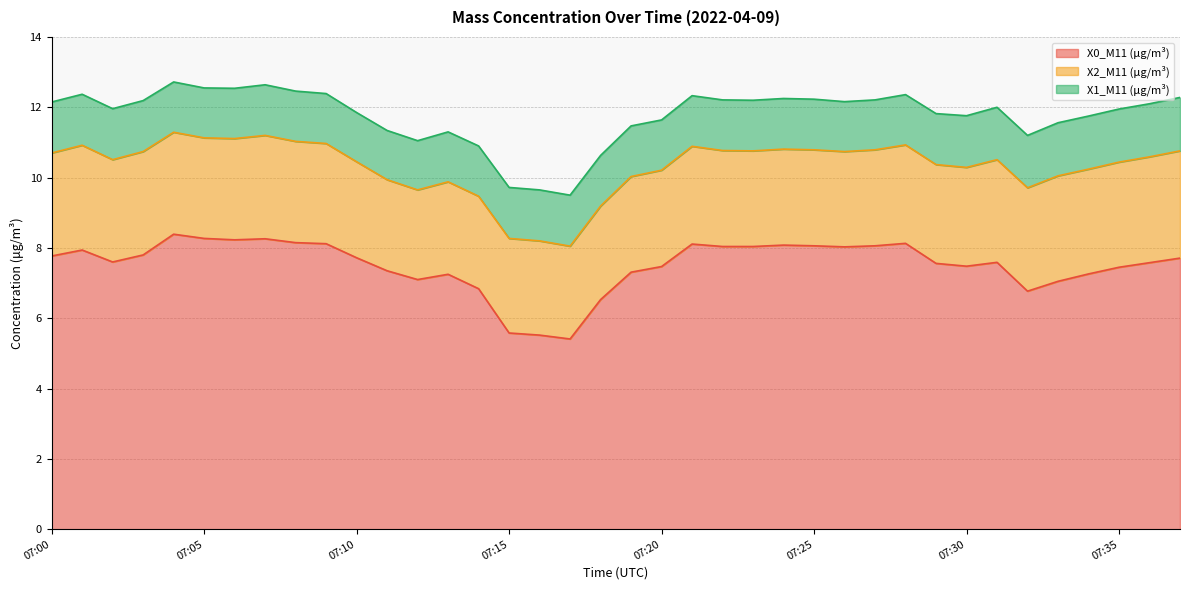

Reading left to right, transcribe all the data shown in this chart.

X0_M11 (μg/m³): 07:00=7.8	07:01=7.9	07:02=7.6	07:03=7.8	07:04=8.4	07:05=8.3	07:06=8.2	07:07=8.3	07:08=8.2	07:09=8.1	07:10=7.7	07:11=7.3	07:12=7.1	07:13=7.2	07:14=6.8	07:15=5.6	07:16=5.5	07:17=5.4	07:18=6.5	07:19=7.3	07:20=7.5	07:21=8.1	07:22=8.0	07:23=8.0	07:24=8.1	07:25=8.1	07:26=8.0	07:27=8.1	07:28=8.1	07:29=7.6	07:30=7.5	07:31=7.6	07:32=6.8	07:33=7.0	07:34=7.3	07:35=7.5	07:36=7.6	07:37=7.7
X2_M11 (μg/m³): 07:00=2.9	07:01=3.0	07:02=2.9	07:03=2.9	07:04=2.9	07:05=2.9	07:06=2.9	07:07=2.9	07:08=2.9	07:09=2.9	07:10=2.7	07:11=2.6	07:12=2.5	07:13=2.6	07:14=2.6	07:15=2.7	07:16=2.7	07:17=2.6	07:18=2.7	07:19=2.7	07:20=2.7	07:21=2.8	07:22=2.7	07:23=2.7	07:24=2.7	07:25=2.7	07:26=2.7	07:27=2.7	07:28=2.8	07:29=2.8	07:30=2.8	07:31=2.9	07:32=2.9	07:33=3.0	07:34=3.0	07:35=3.0	07:36=3.0	07:37=3.0
X1_M11 (μg/m³): 07:00=1.4	07:01=1.4	07:02=1.4	07:03=1.4	07:04=1.4	07:05=1.4	07:06=1.4	07:07=1.4	07:08=1.4	07:09=1.4	07:10=1.4	07:11=1.4	07:12=1.4	07:13=1.4	07:14=1.4	07:15=1.4	07:16=1.4	07:17=1.4	07:18=1.4	07:19=1.4	07:20=1.4	07:21=1.4	07:22=1.4	07:23=1.4	07:24=1.4	07:25=1.4	07:26=1.4	07:27=1.4	07:28=1.4	07:29=1.4	07:30=1.5	07:31=1.5	07:32=1.5	07:33=1.5	07:34=1.5	07:35=1.5	07:36=1.5	07:37=1.5